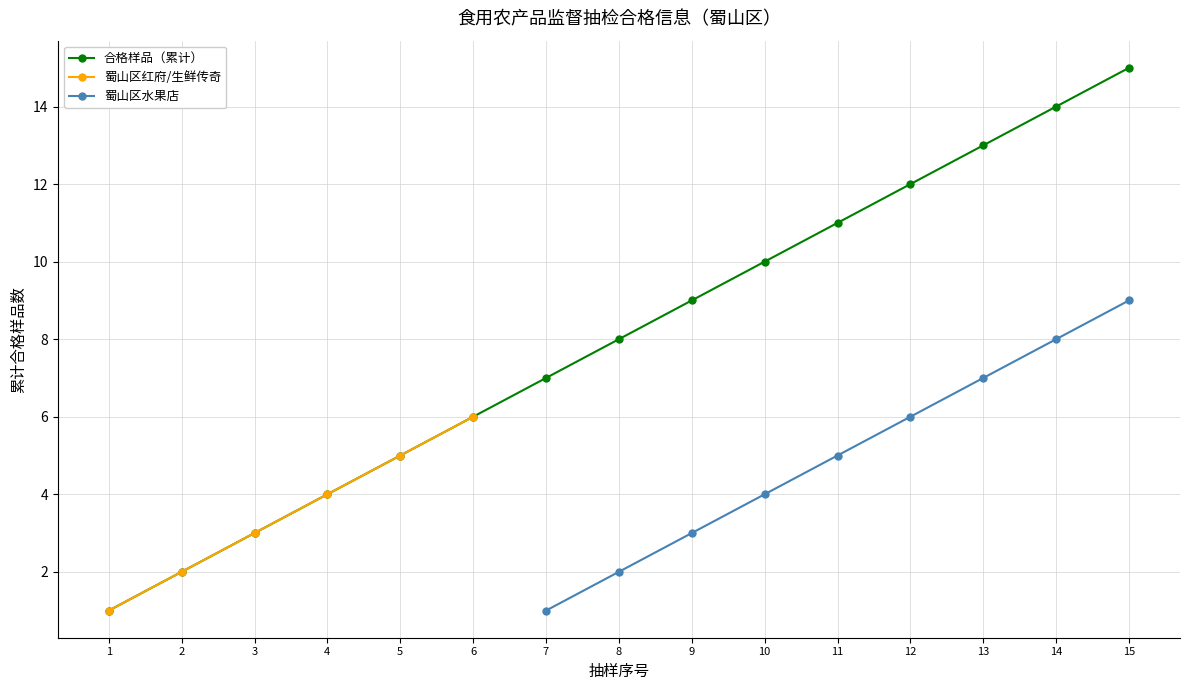

Which category has the highest value in the 合格样品（累计） series?

15